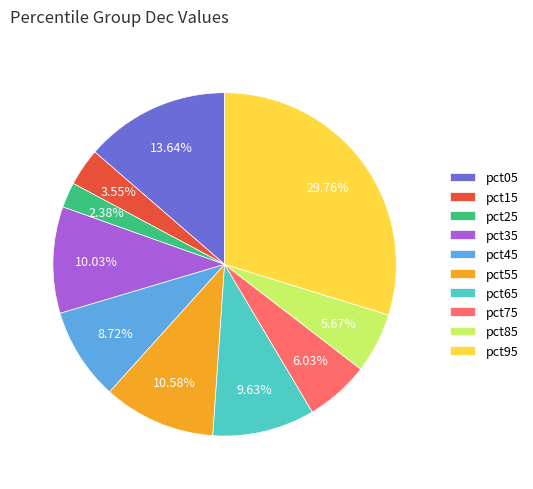

Does pct65 account for over 50% of the chart?

No